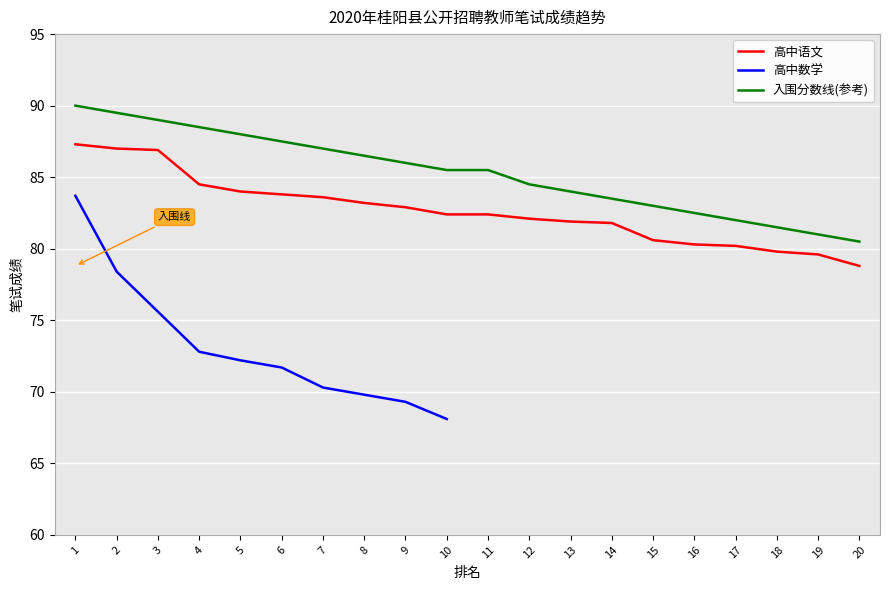

Is it true that 高中语文 equals 109.4 at 10?

False